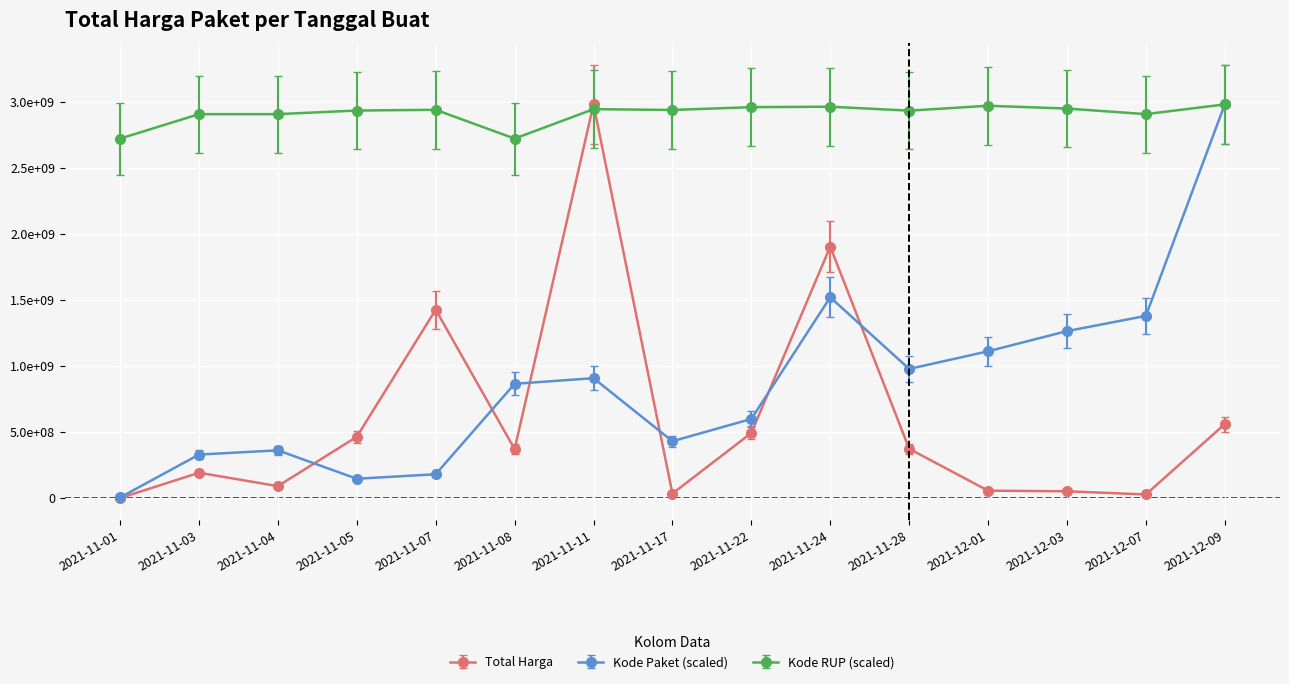

What are all the series names shown in the legend?

Total Harga, Kode Paket (scaled), Kode RUP (scaled)